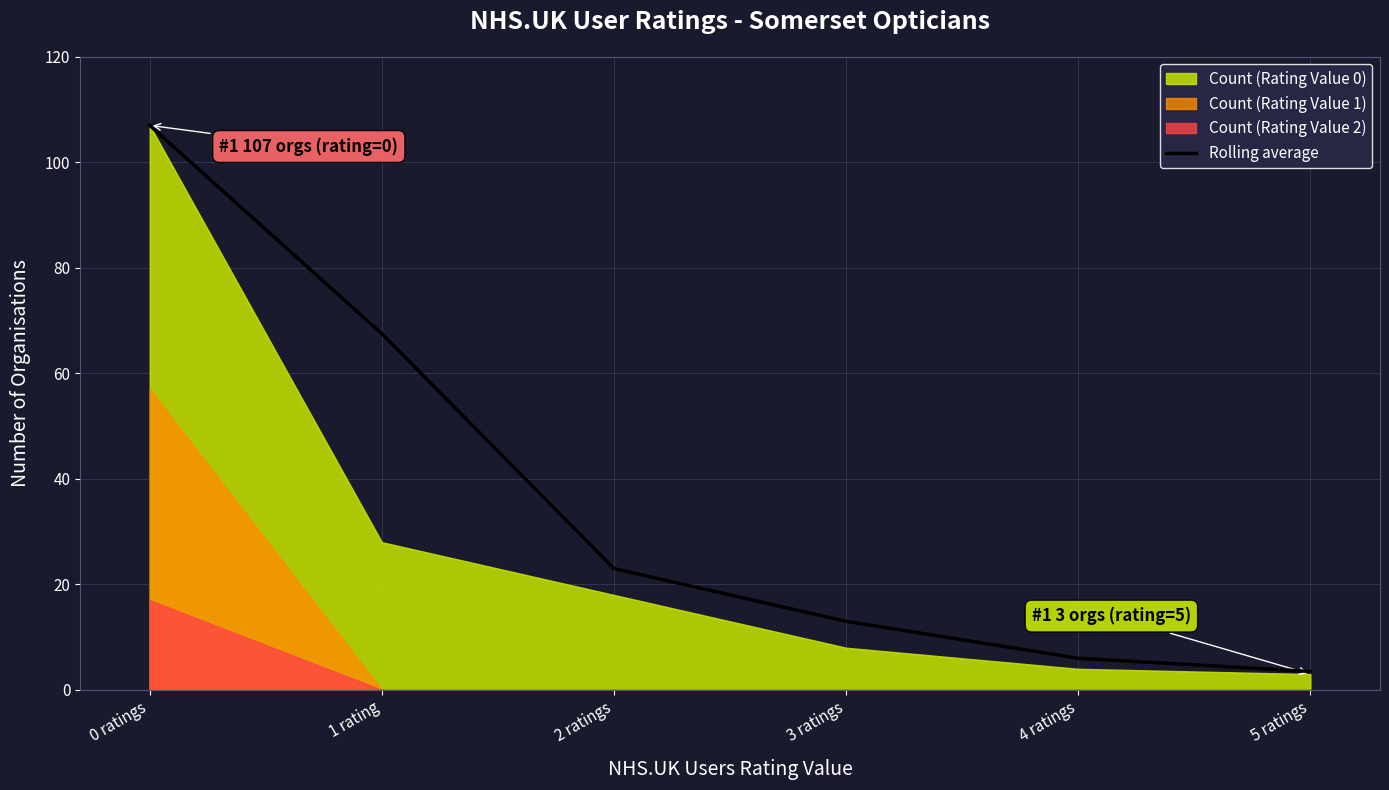

What is the change in value from 1 rating to 5 ratings?

-64.0